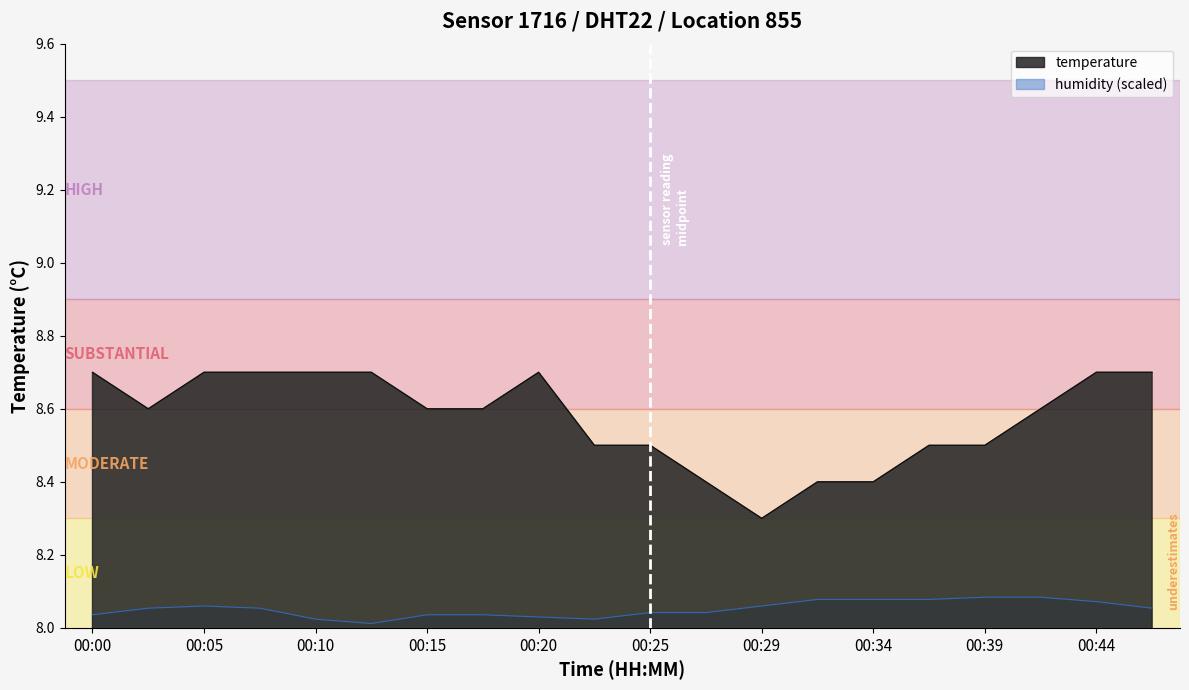

What are all the series names shown in the legend?

temperature, humidity